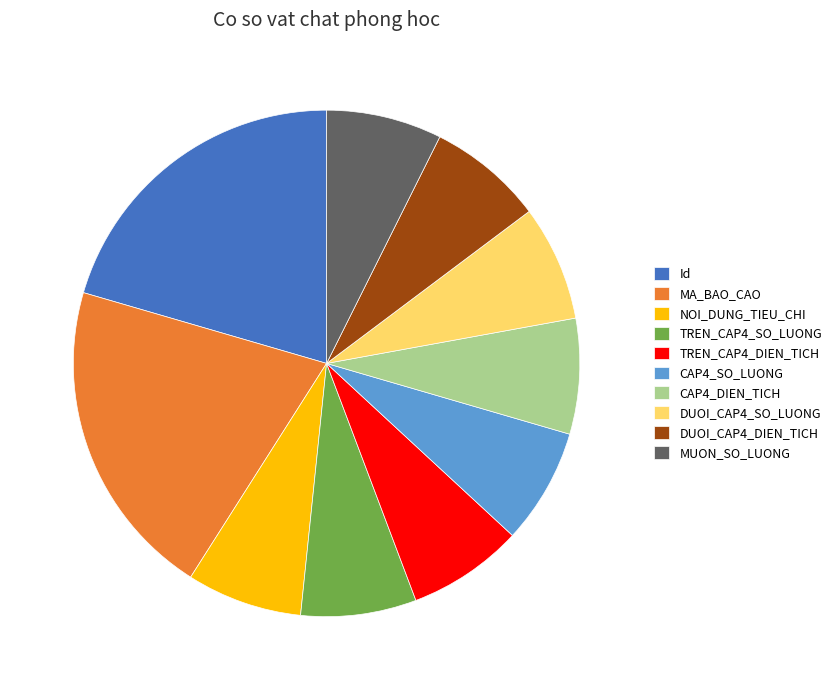

What is the ratio of the value at NOI_DUNG_TIEU_CHI to the value at MA_BAO_CAO?

0.4